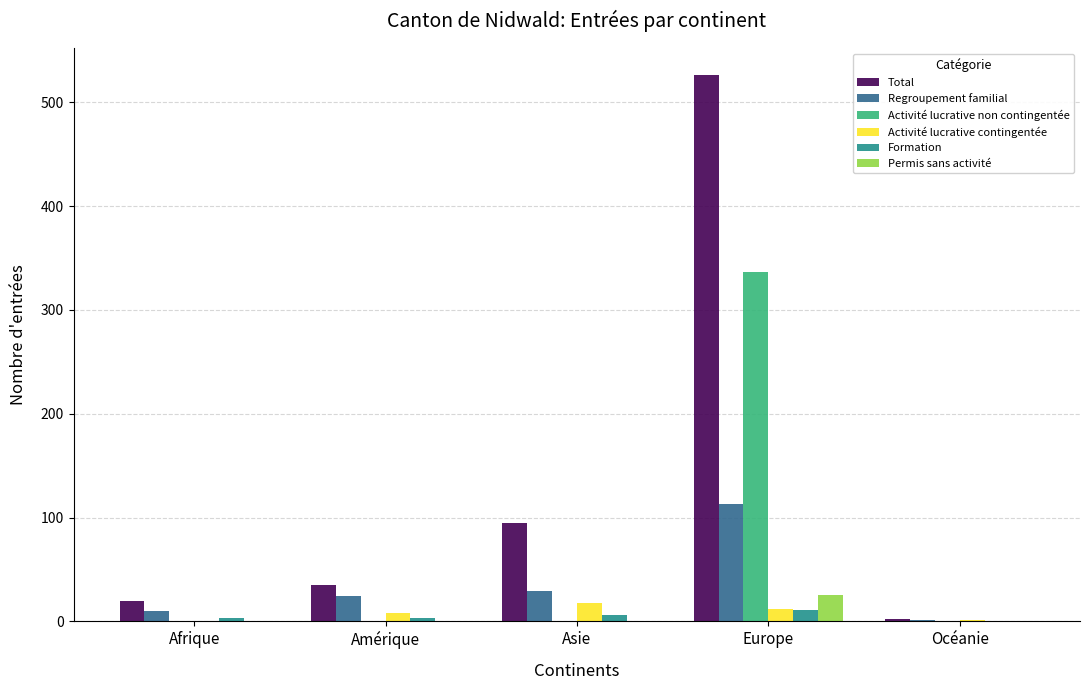

What is the greatest value displayed?

526